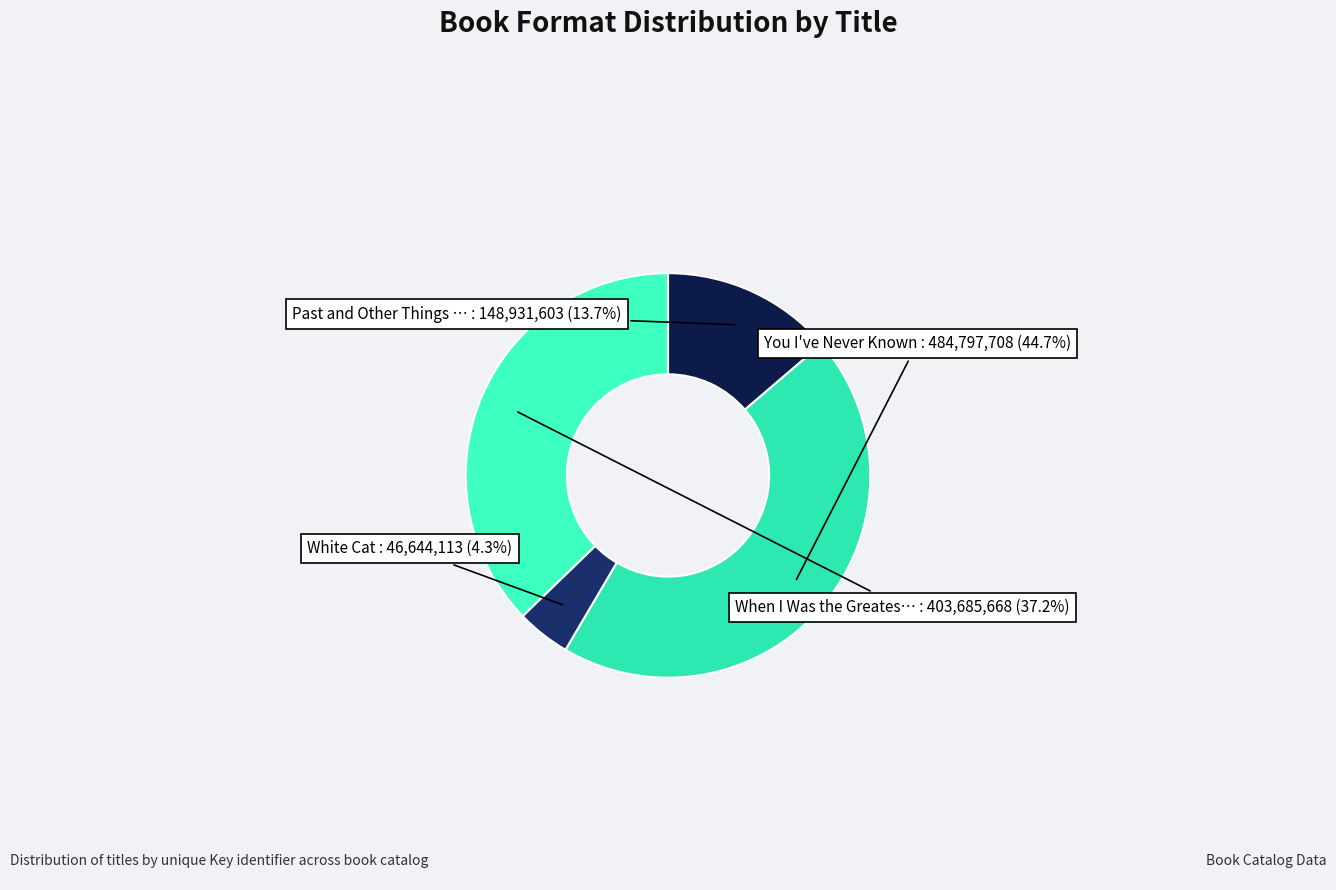

How many segments does this pie chart have?

4